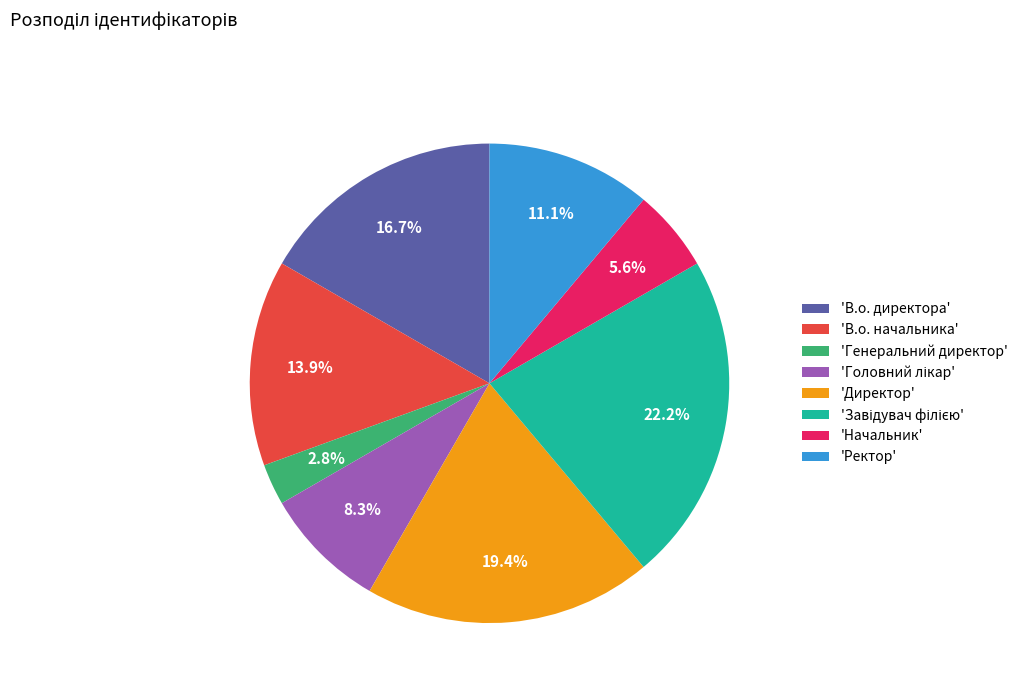

Which has a higher value, 'Ректор' or 'Директор'?

'Директор'